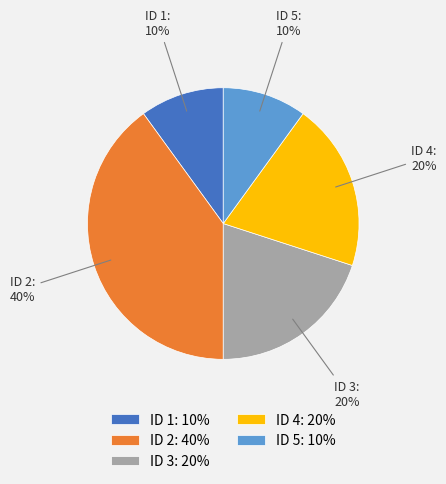

What is the ratio of the value at ID 3 to the value at ID 1?

2.0